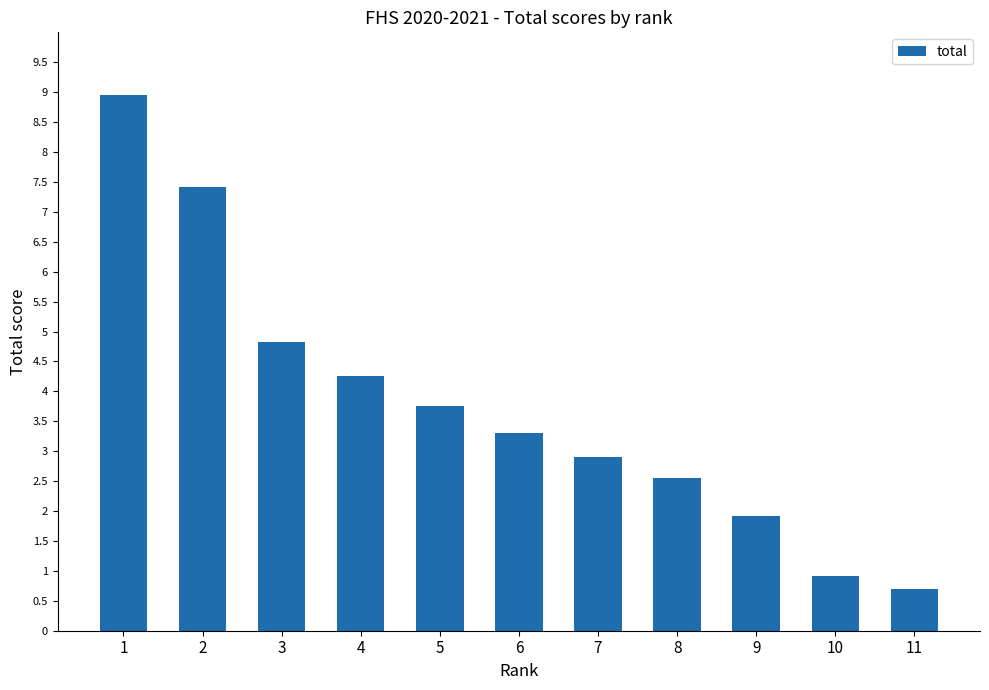

What is the value of the 2nd bar from the left?

7.4